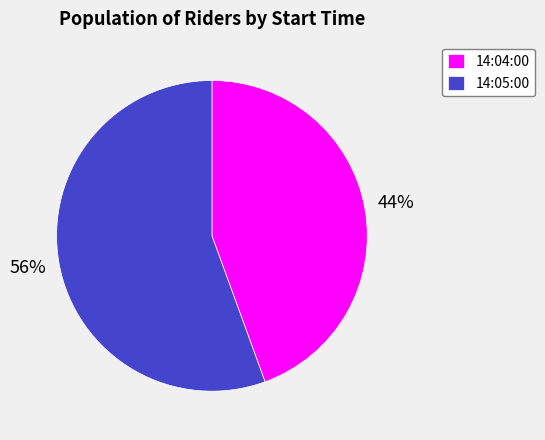

To the nearest percent, what percentage of the pie is 14:04:00?

44%